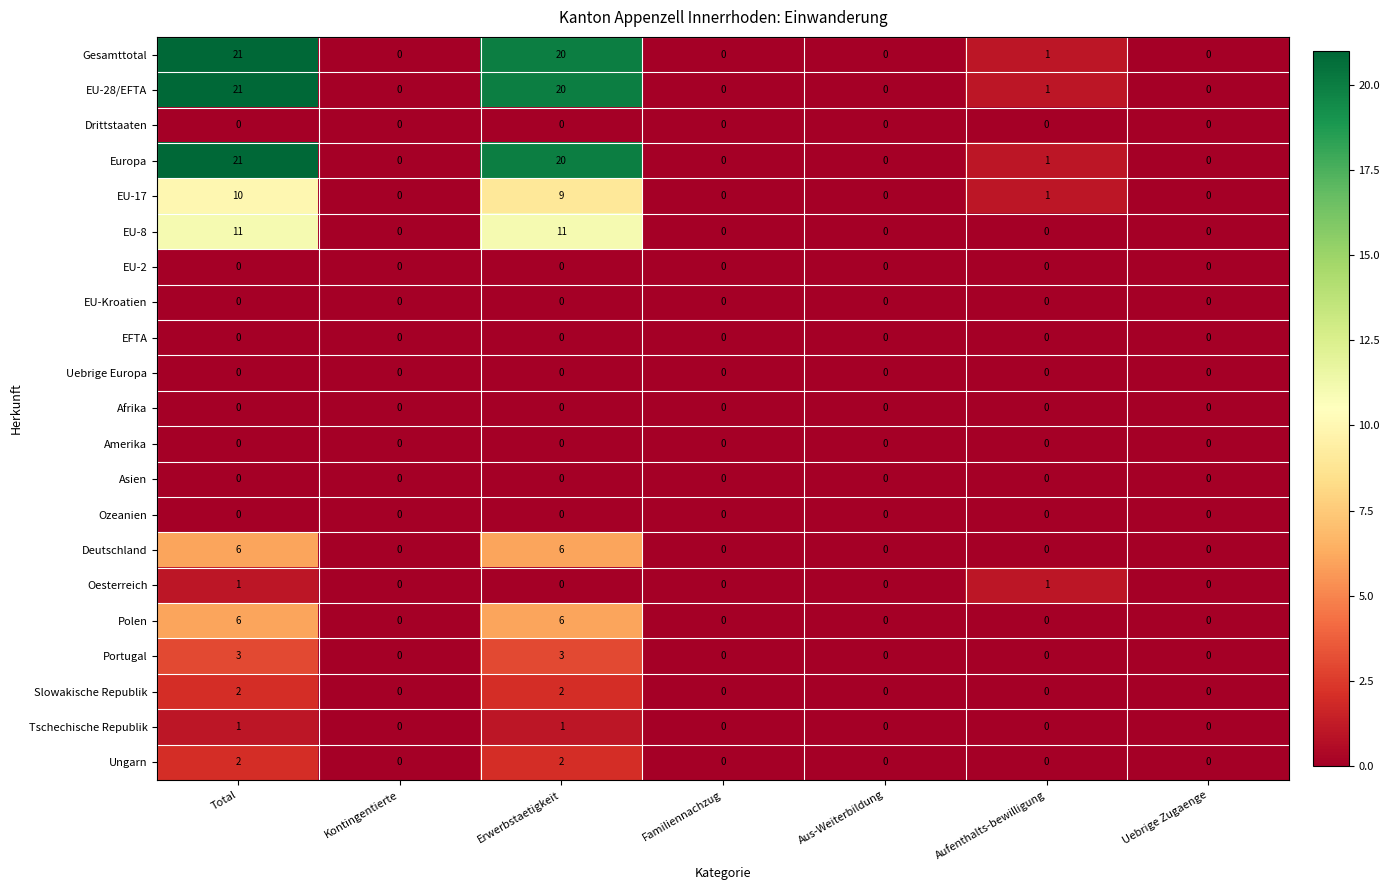

At which category is the sum across all series the highest?

Total